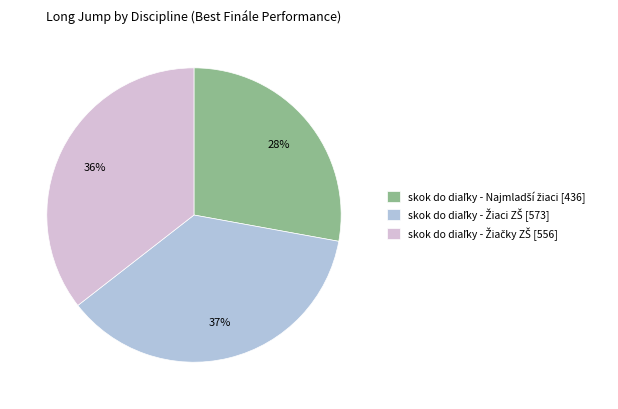

To the nearest percent, what is the difference between the largest and smallest slice percentages?

9%